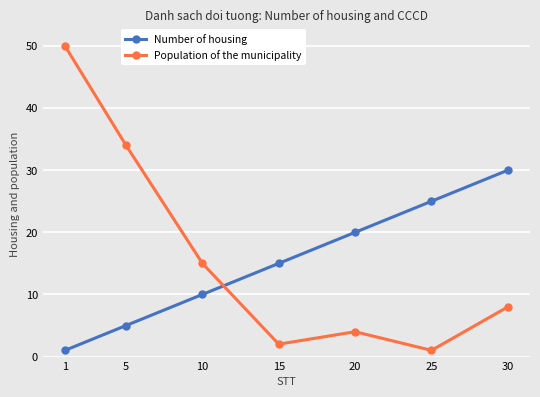

Count the number of data series in this chart.

2